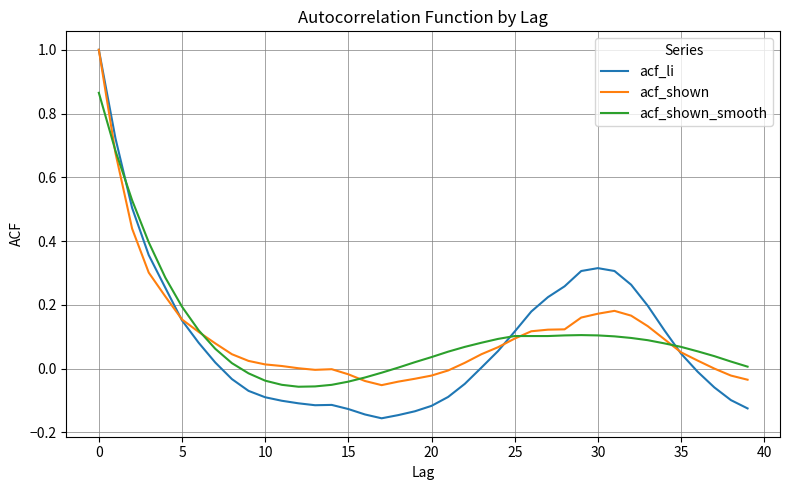

How many intersections are there between acf_shown_smooth and acf_shown?

5